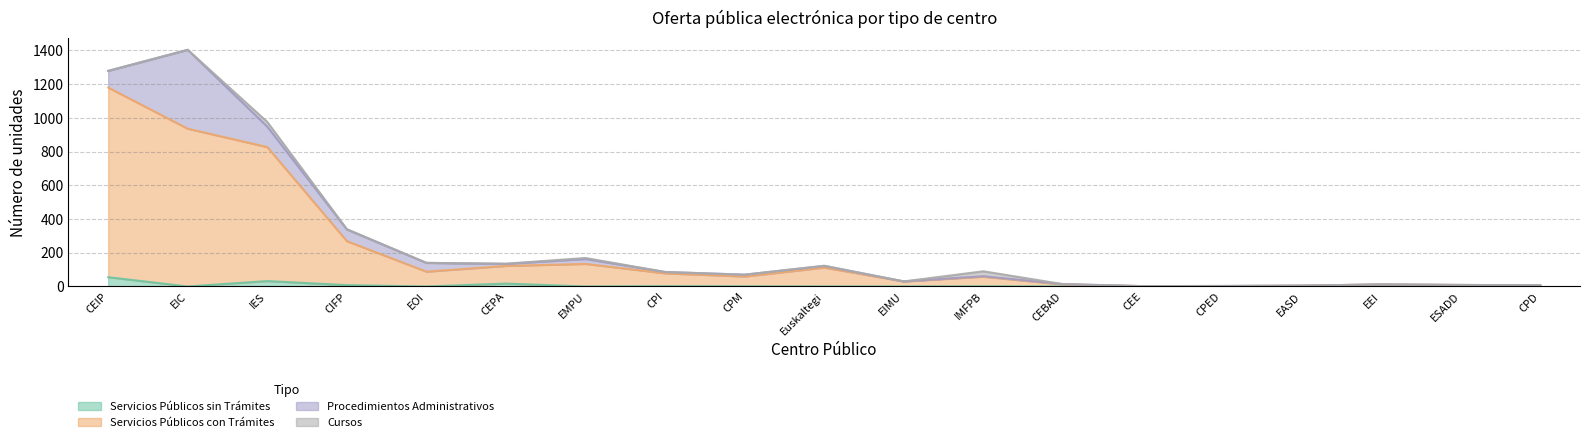

True or false: Servicios Públicos sin Trámites has a value of 1 at IMFPB.

True